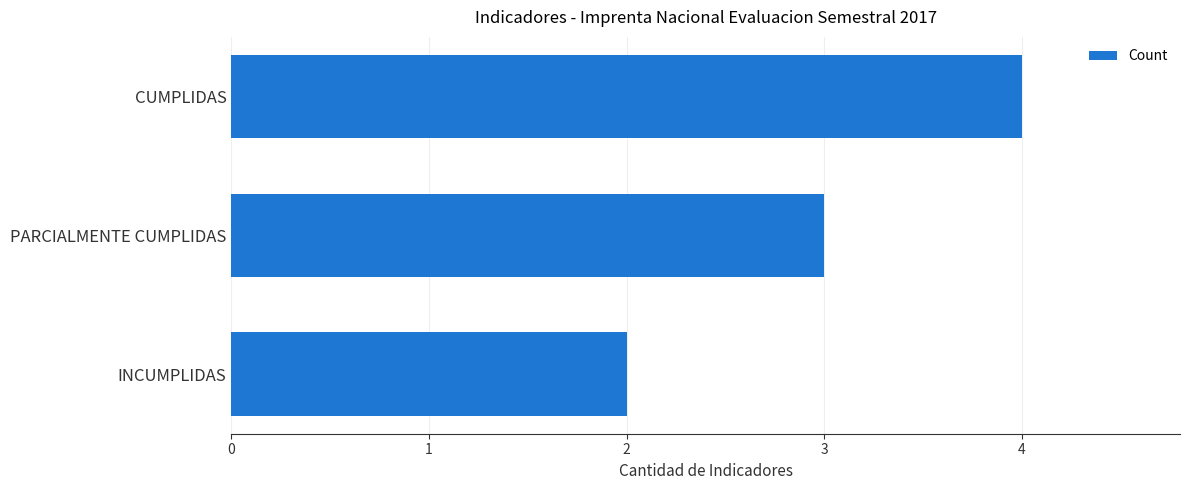

List the labels in order of value, largest first.

CUMPLIDAS, PARCIALMENTE CUMPLIDAS, INCUMPLIDAS